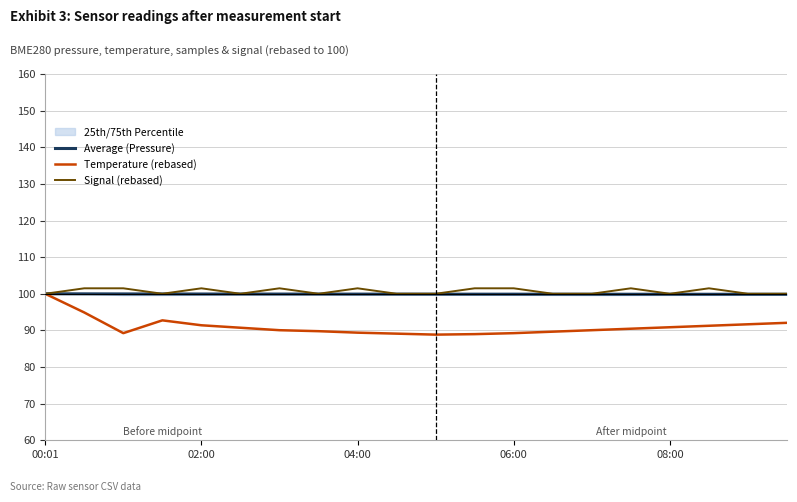

At which category is the sum across all series the highest?

00:01